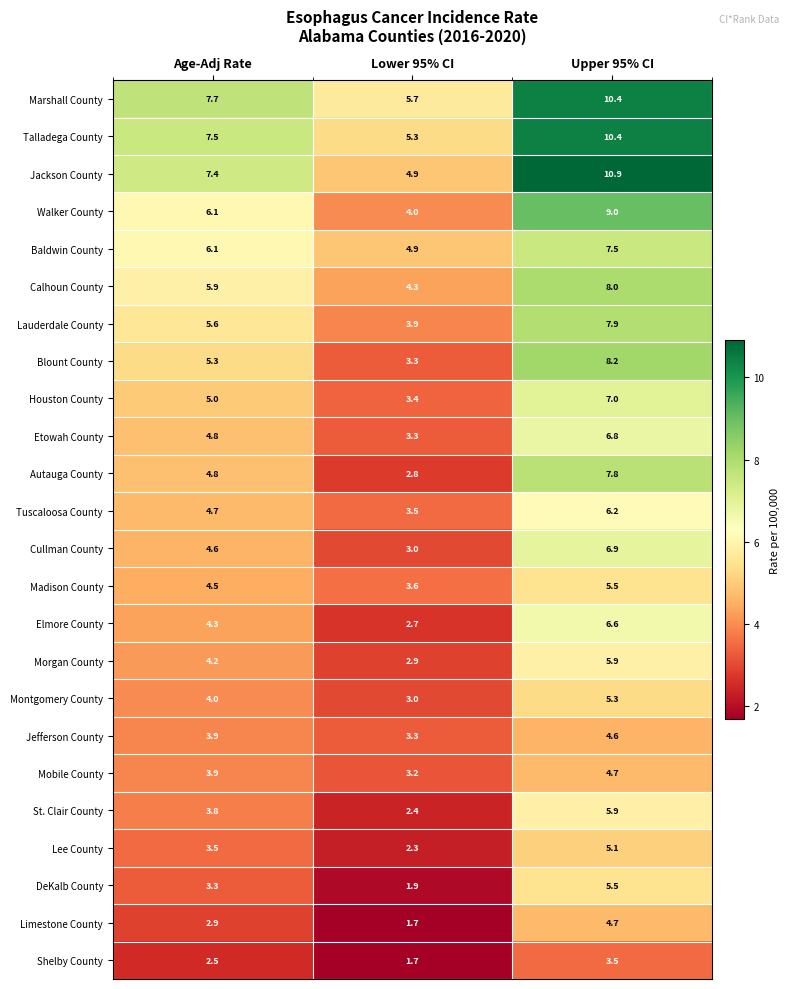

Rank the categories by Calhoun County value from lowest to highest.

Lower 95% CI, Age-Adj Rate, Upper 95% CI